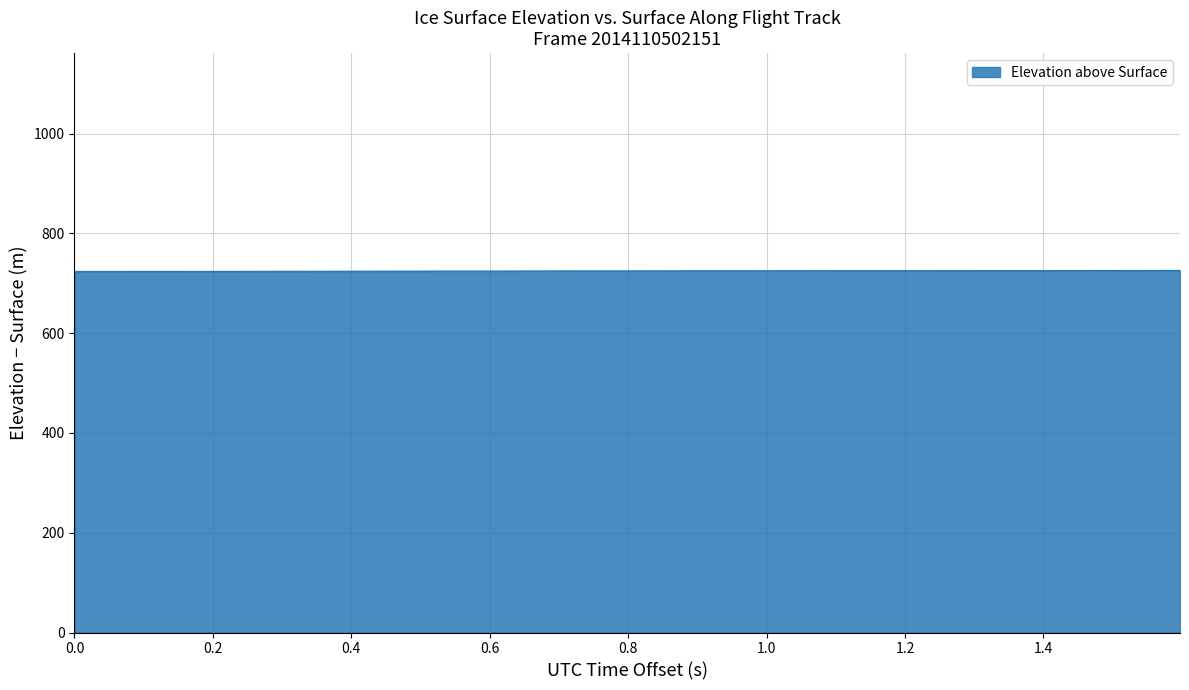

What is the maximum value shown in the chart?

725.9